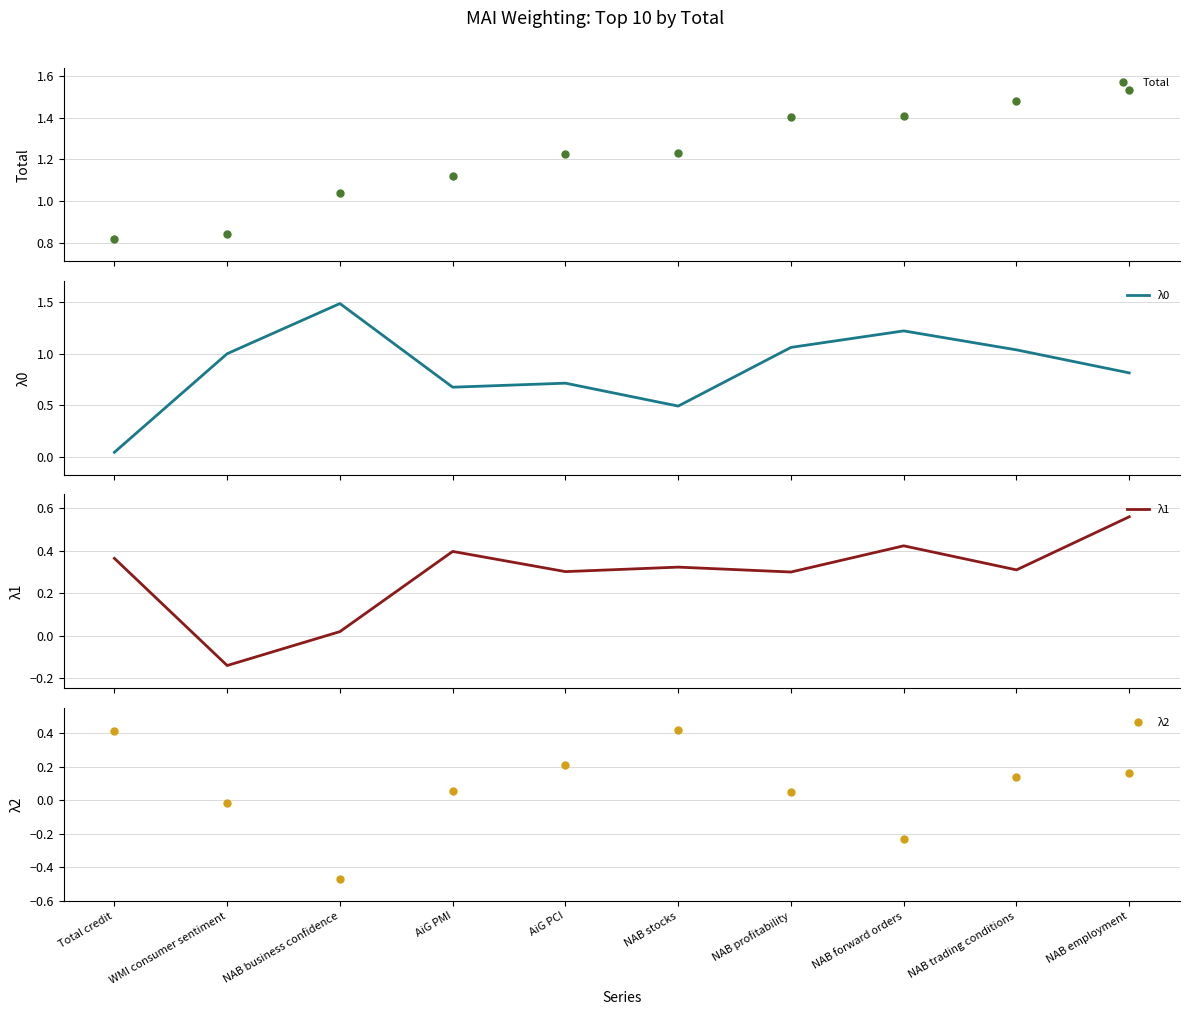

What is the label of the 8th point from the left?

NAB forward orders